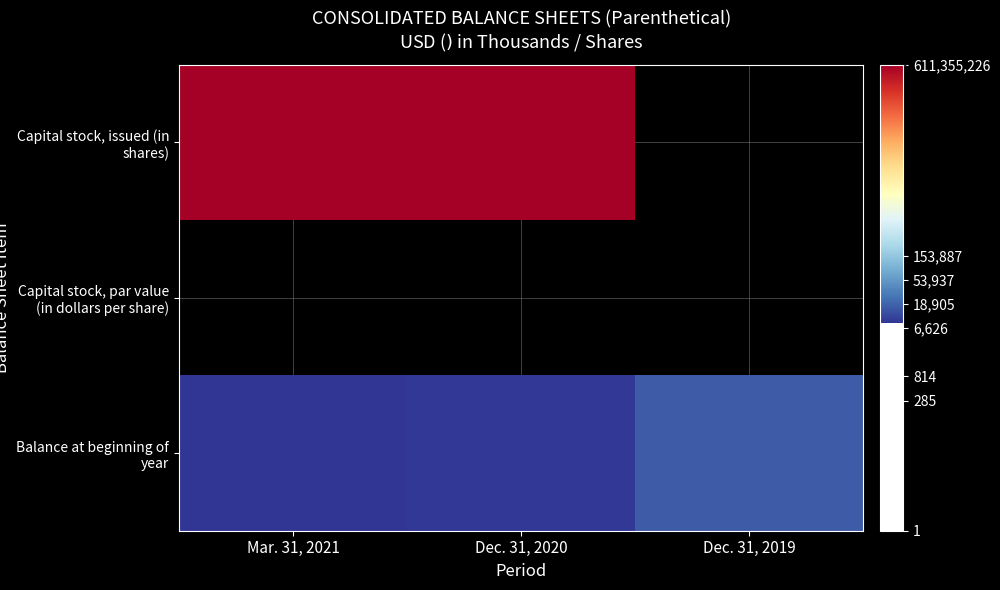

How many data points does each series have?

3